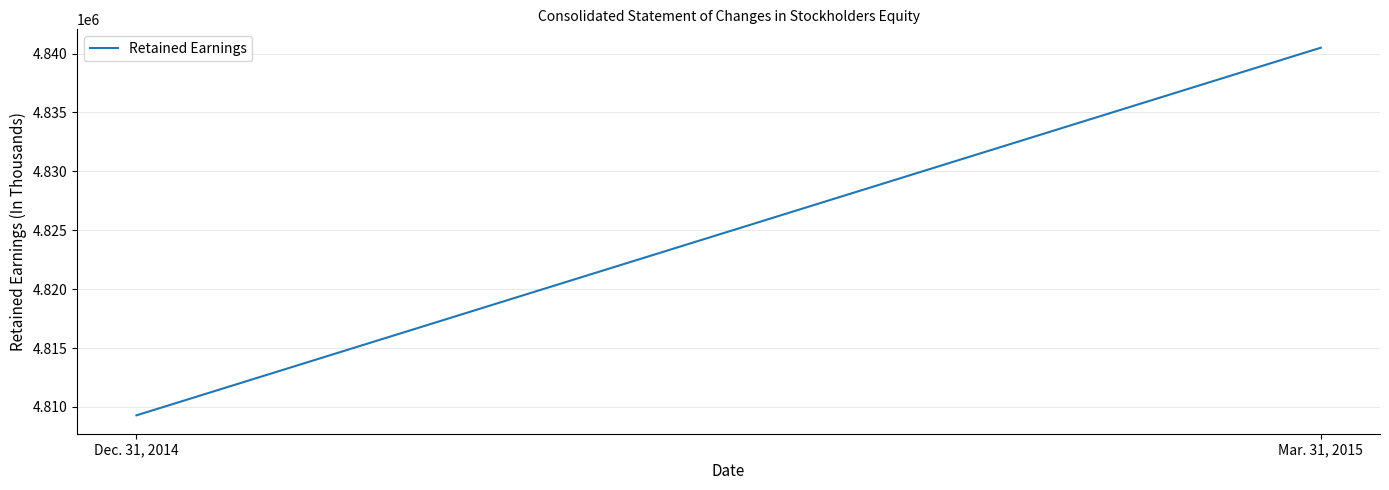

Reading left to right, extract all data points from this chart.

Dec. 31, 2014=4809287	Mar. 31, 2015=4840497